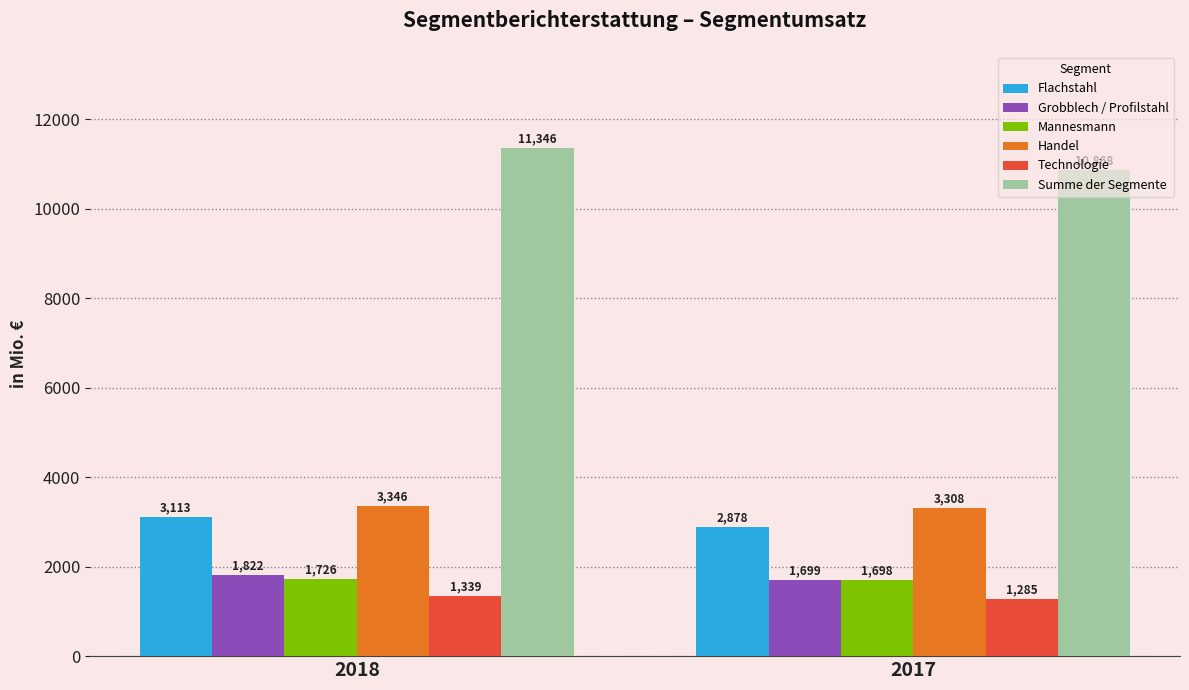

Read the Handel value at 2017.

3307.6